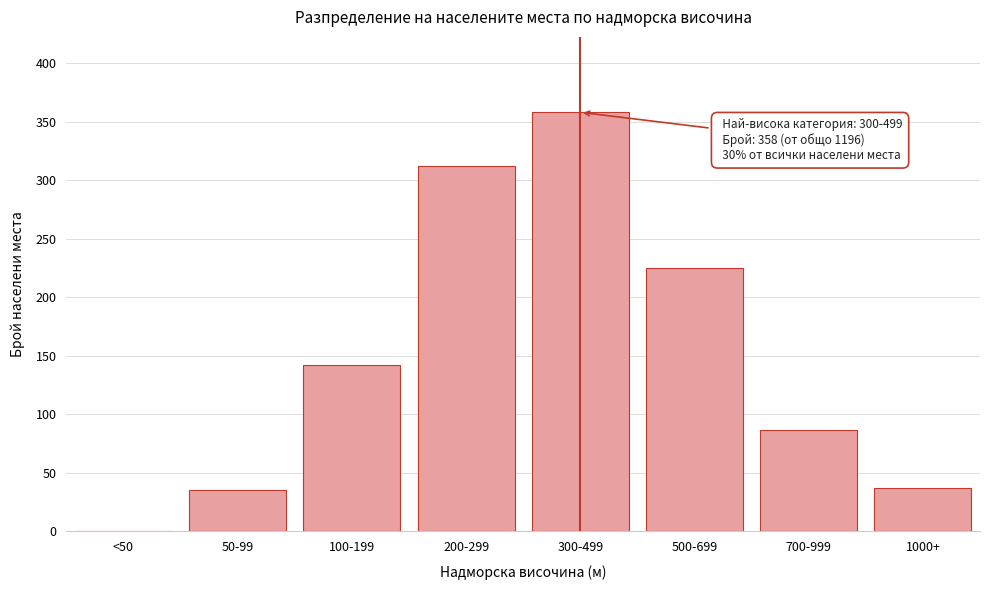

Reading left to right, what are all the values shown in this chart?

<50=0	50-99=35	100-199=142	200-299=312	300-499=358	500-699=225	700-999=87	1000+=37